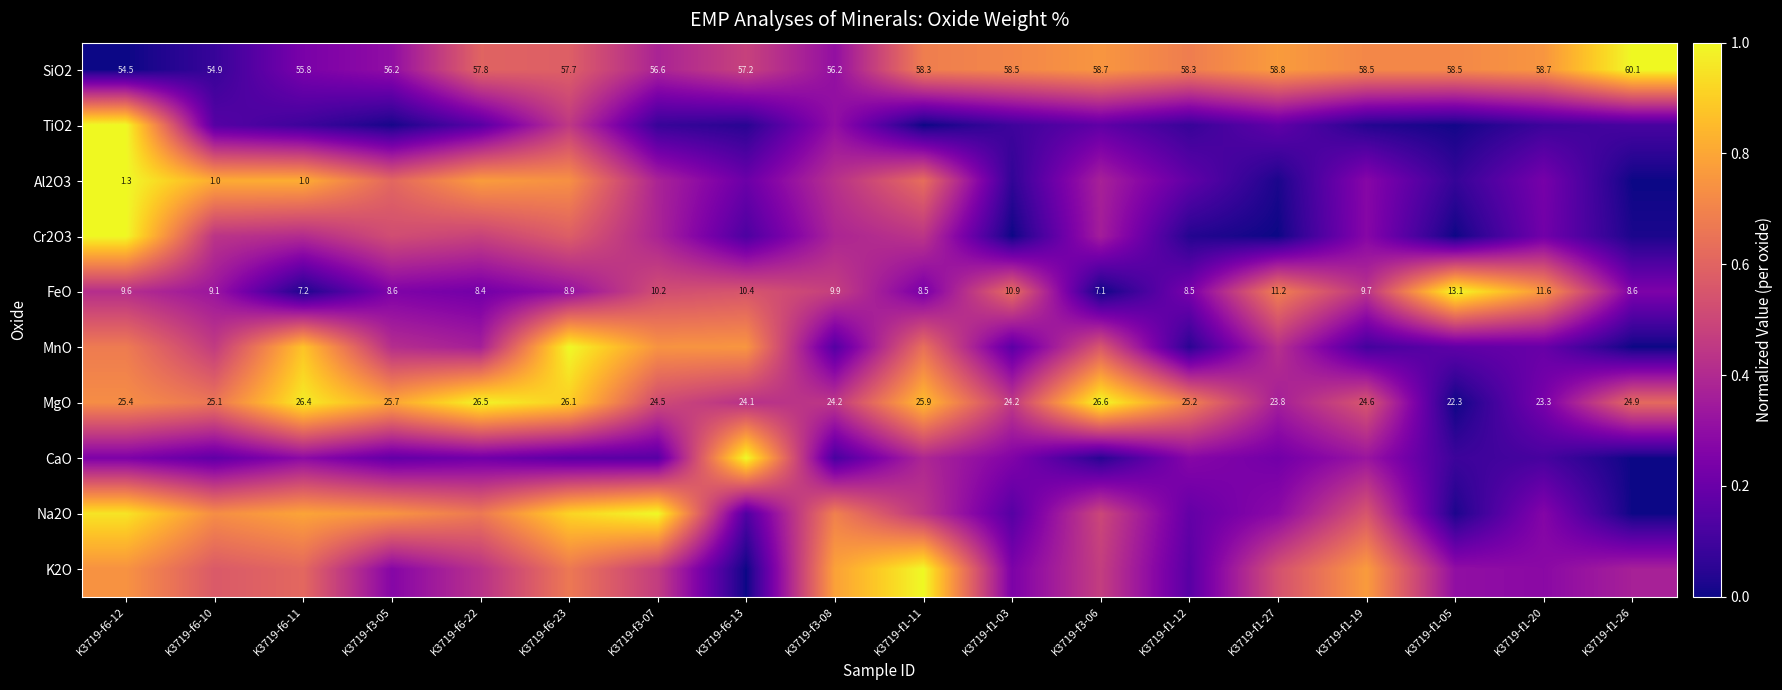

Which category has the highest value across all series?

K3719-f1-26